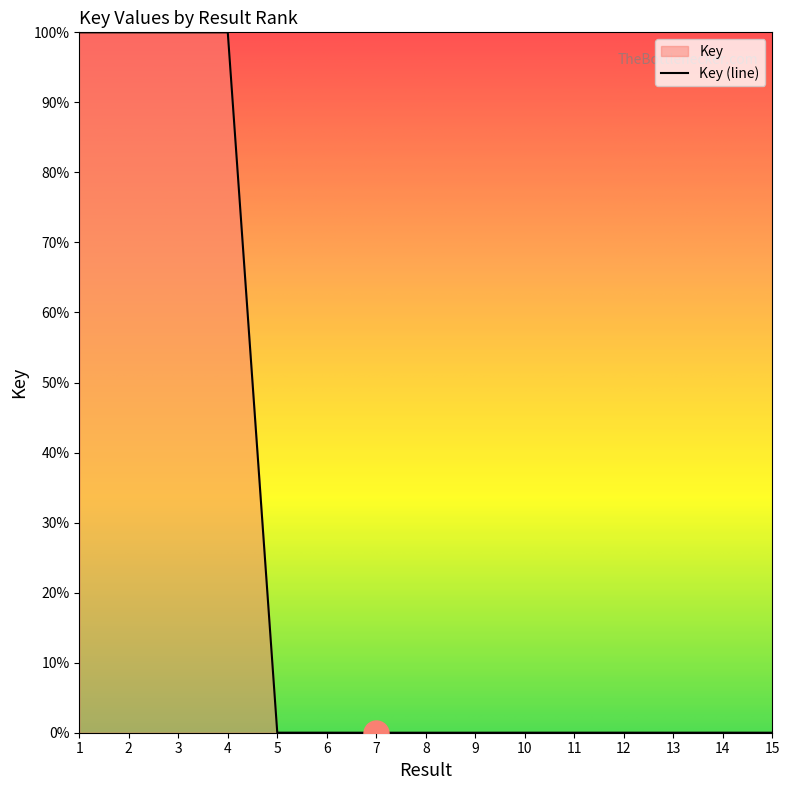

What is the sum of all values?

400.0